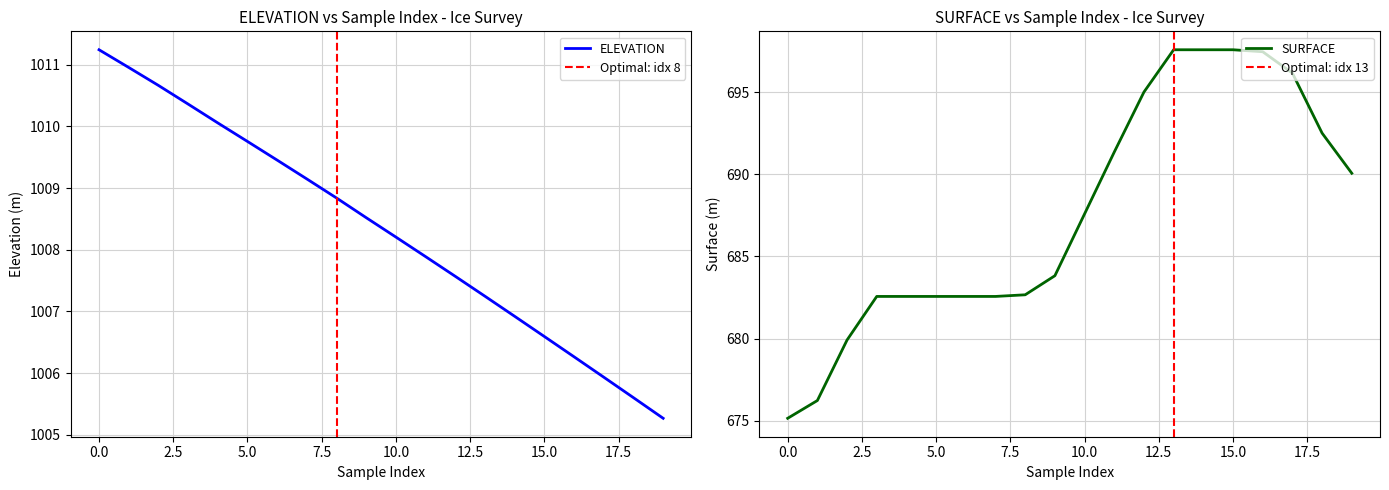

True or false: SURFACE and ELEVATION cross at least once.

False